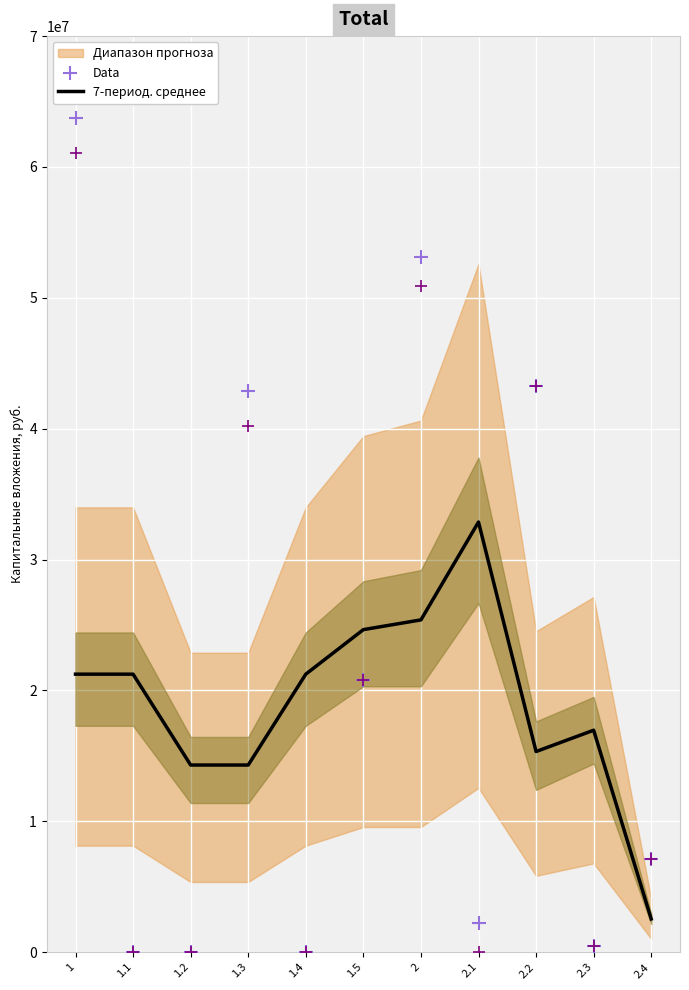

Which series reaches the maximum Y coordinate?

Data